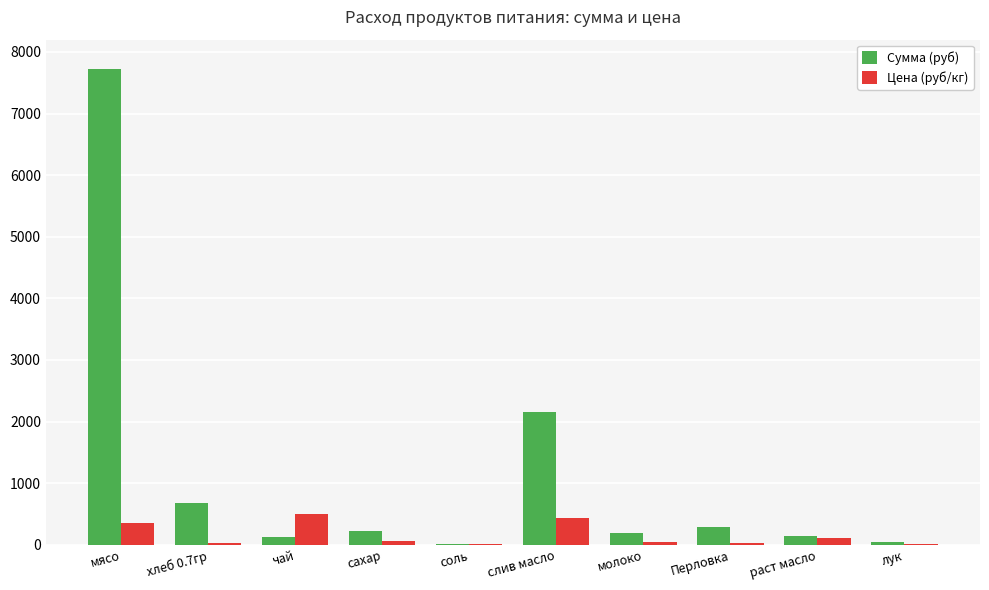

What is the maximum value shown in the chart?

7717.5